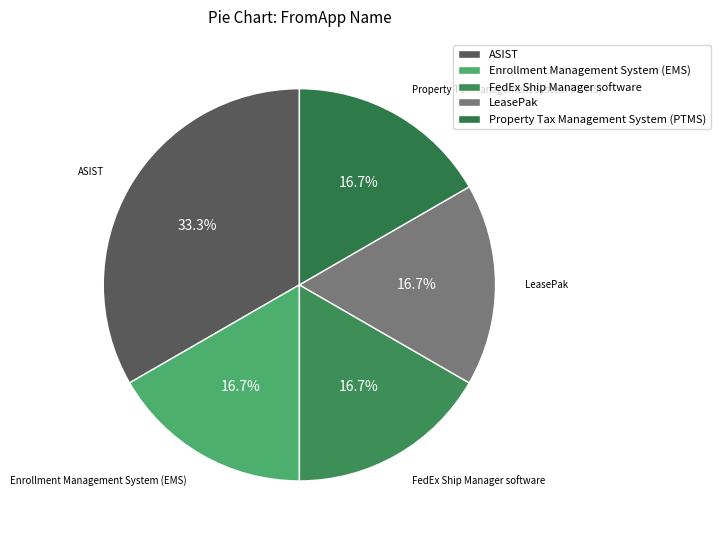

To the nearest percent, what is the average slice percentage?

20%